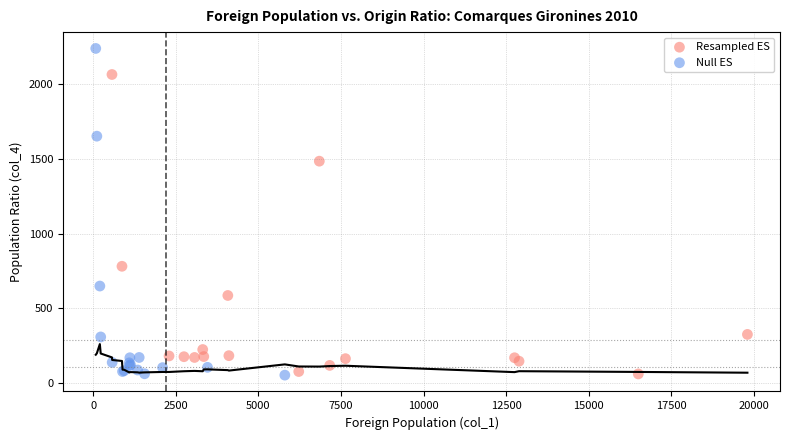

Which series has the largest Y range (max minus min)?

Null ES